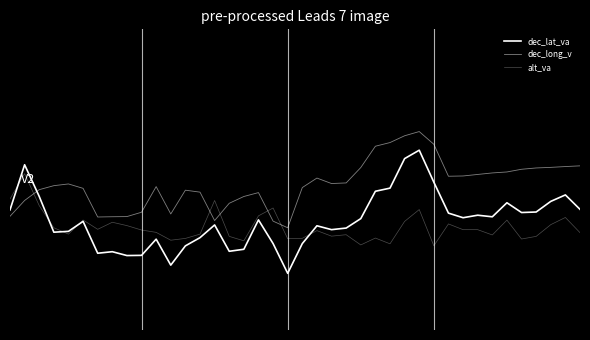

Is this an area chart (filled region under the line)?

No